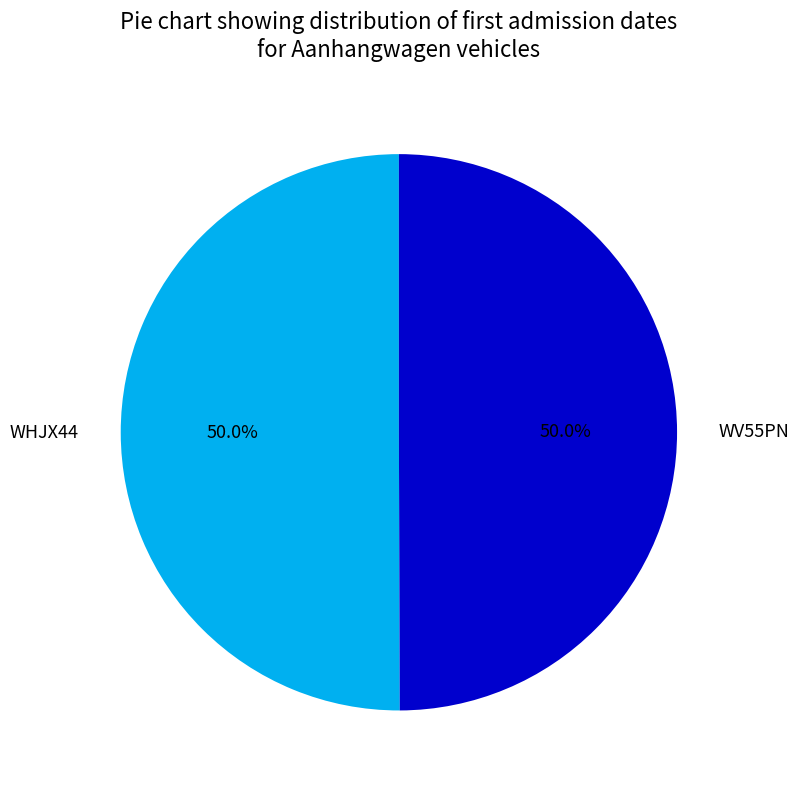

What is the ratio of the value at WHJX44 to the value at WV55PN?

1.0